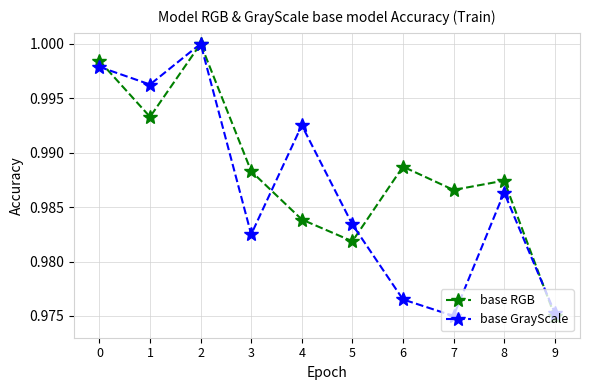

At which category is the sum across all series the highest?

2